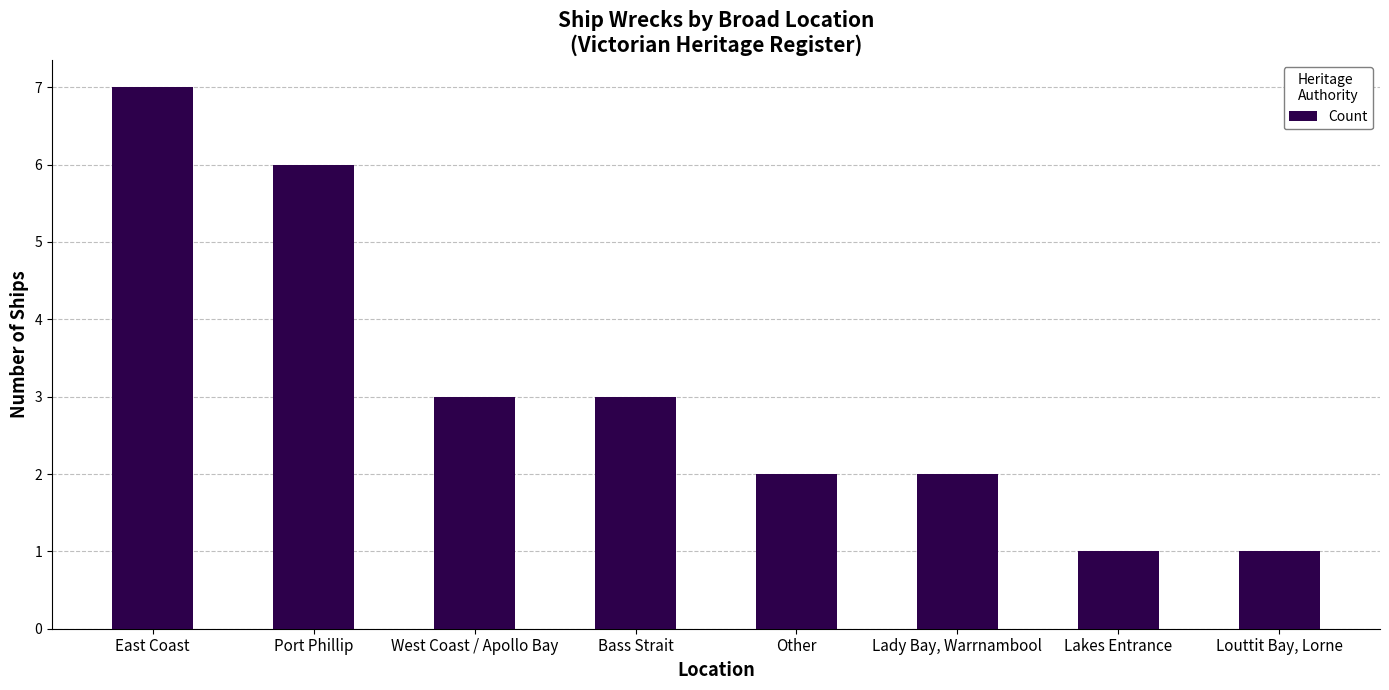

Read the value at Louttit Bay, Lorne.

1